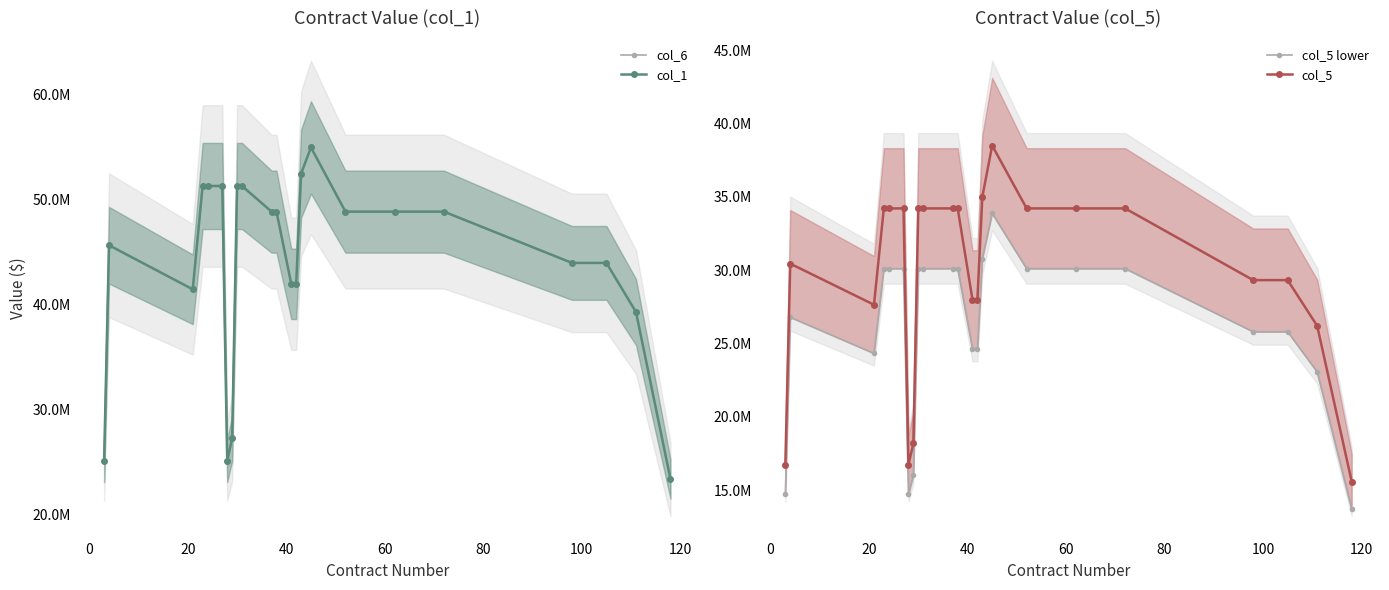

What is the smallest value displayed?

13728000